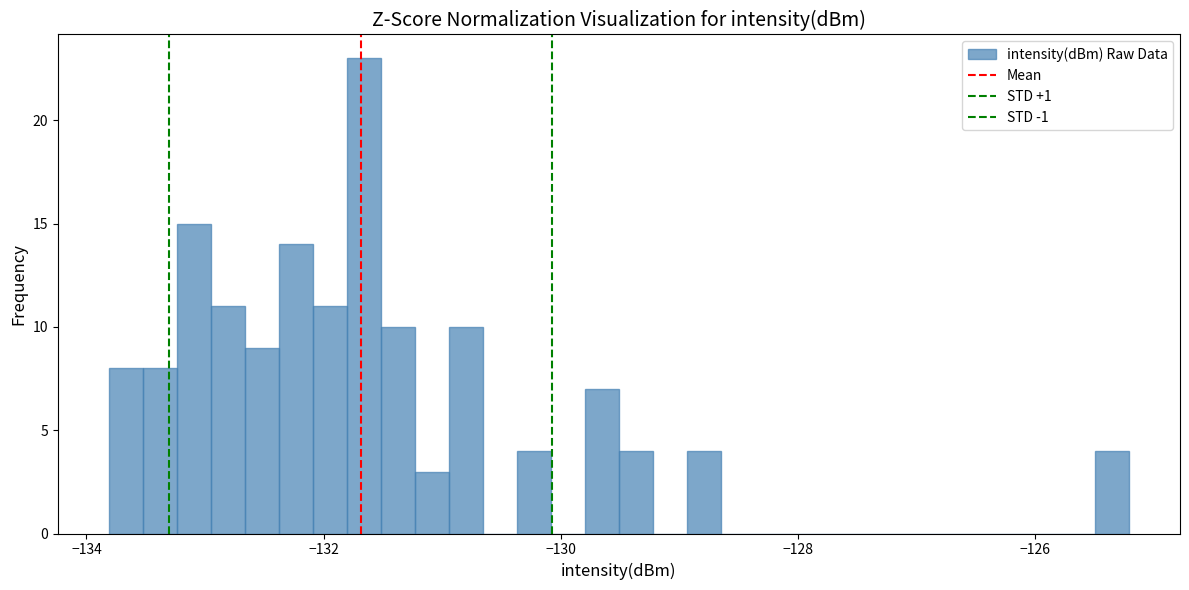

Around what value on the x-axis is the tallest bar? Give the approximate position of its centre, as read against the axis.

-131.6